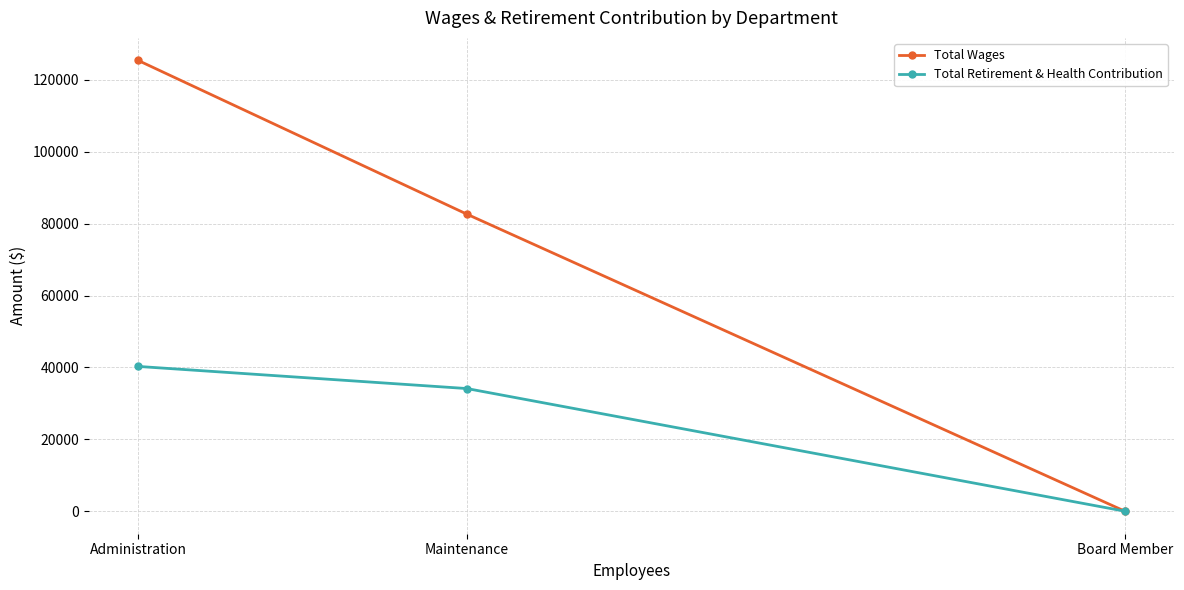

Where does the Total Wages series first go above 82638?

Administration